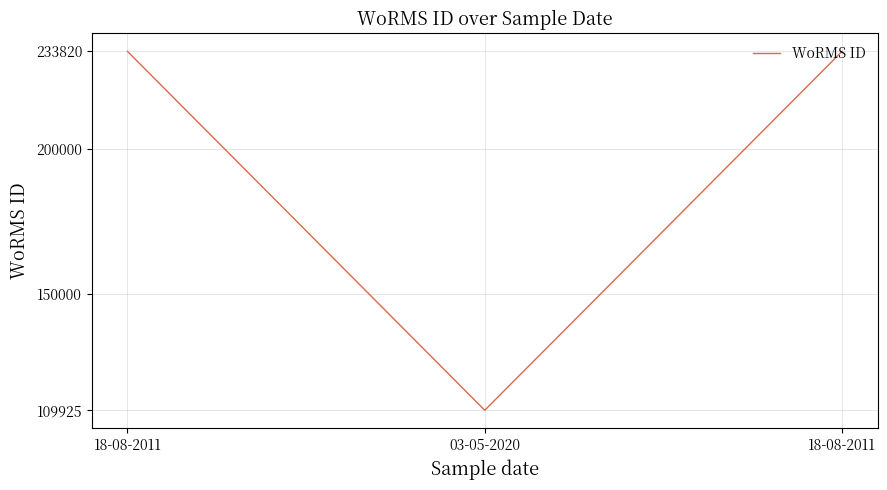

How many distinct data groups are displayed?

1